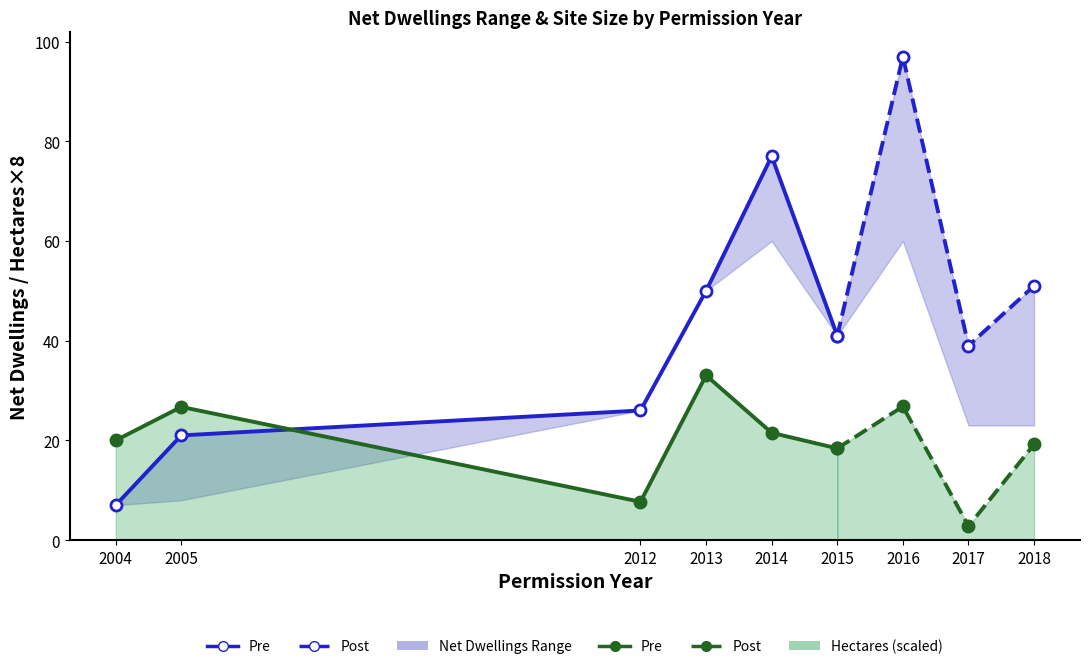

At which category is the sum across all series the highest?

2016